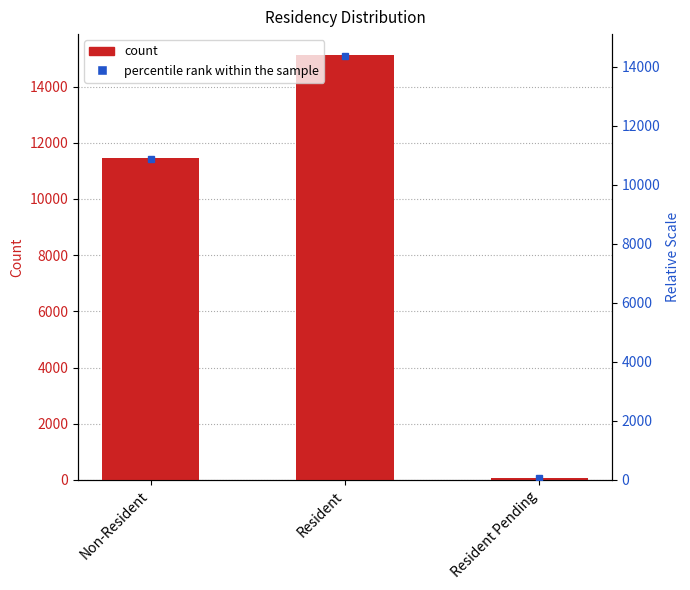

Rank the categories by value from lowest to highest.

Resident Pending, Non-Resident, Resident